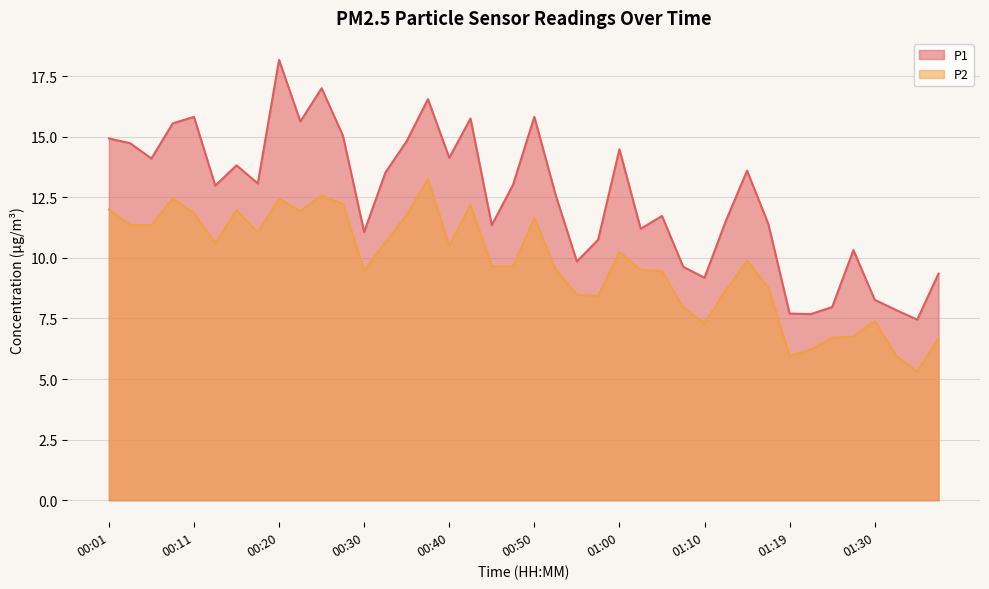

Where is the first local maximum for P2?

00:08